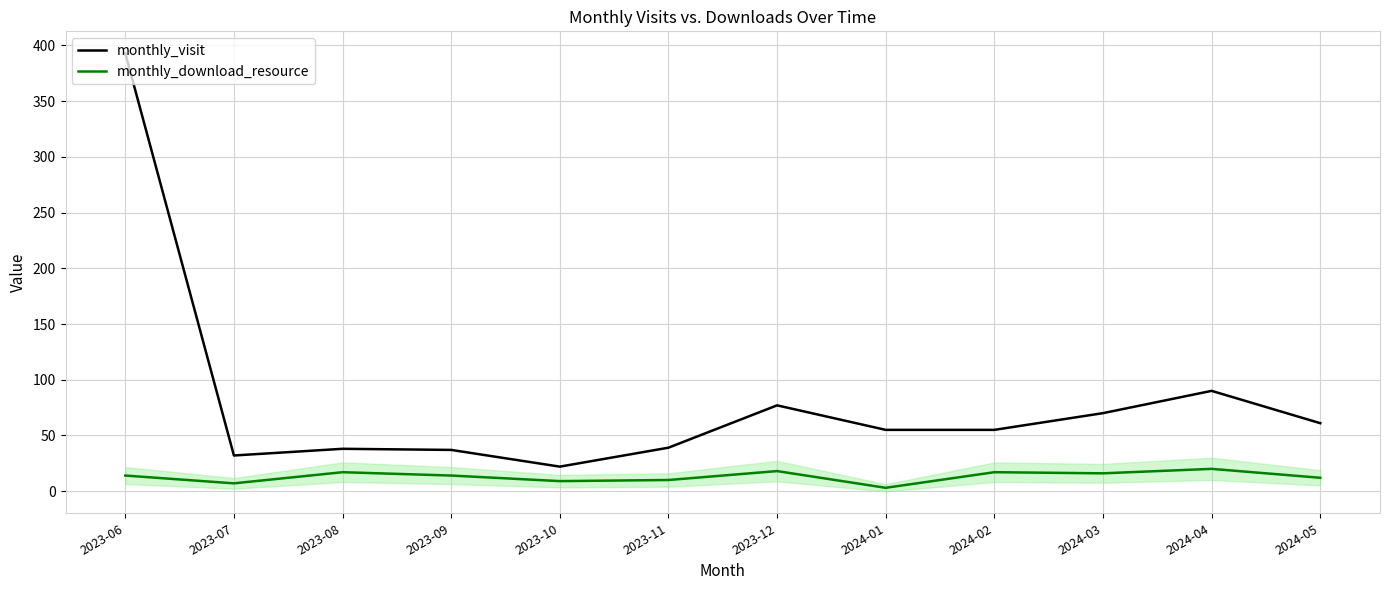

Where is the first local maximum for monthly_visit?

2023-08